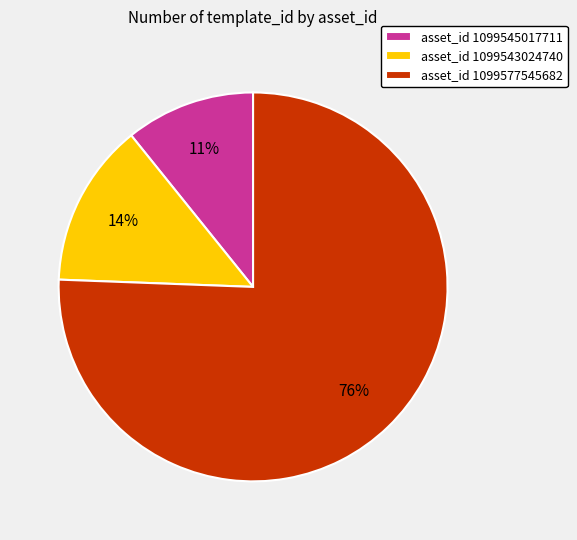

Which category has the biggest portion of the pie?

asset_id 1099577545682